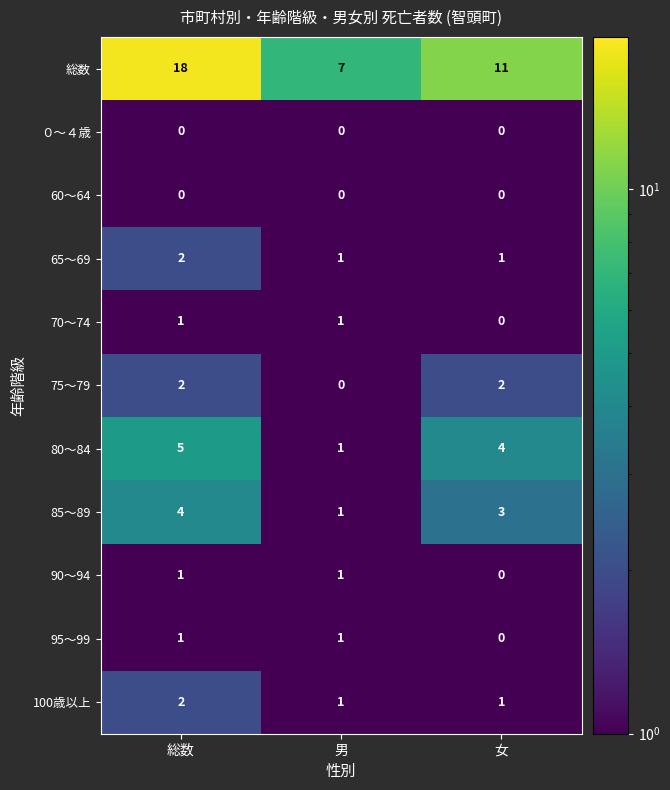

What is the difference between the maximum and minimum values in the 総数 series?

11